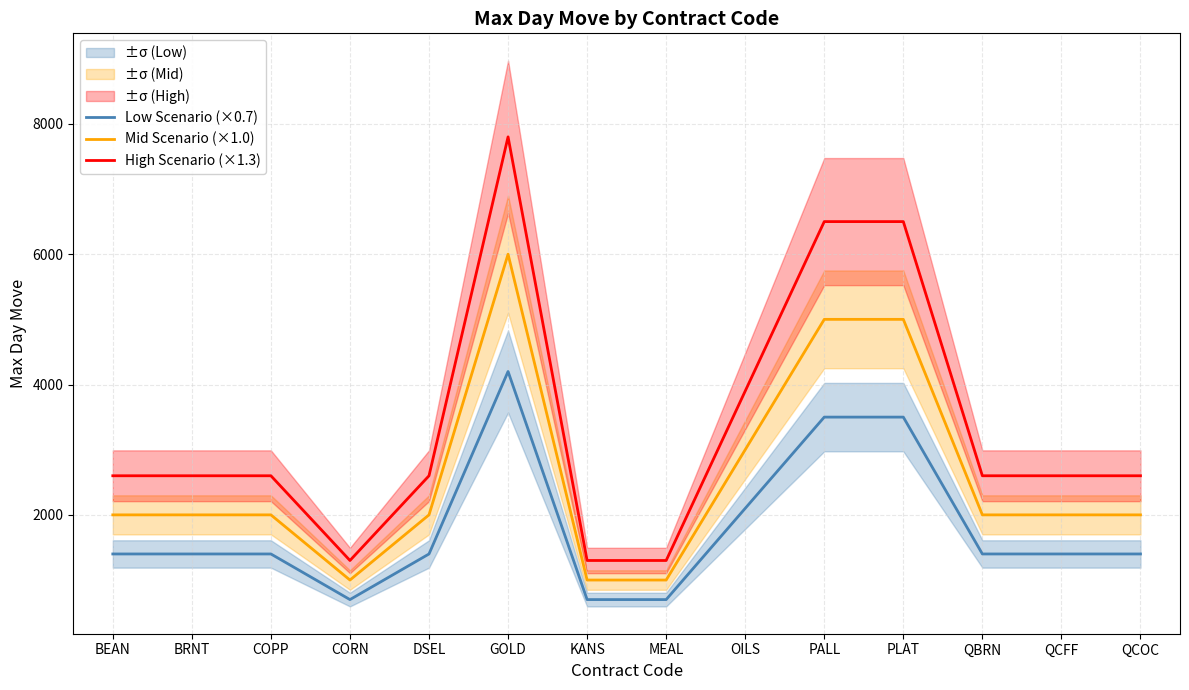

Is the value of Low Scenario (×0.7) at QCFF greater than the value of Mid Scenario (×1.0) at COPP?

No